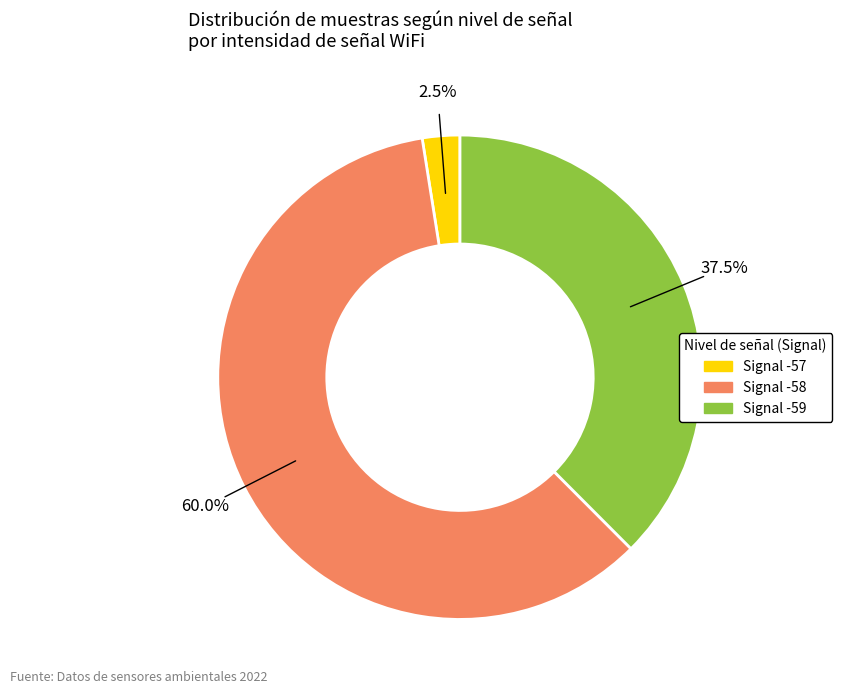

Does any single category account for the majority?

Yes